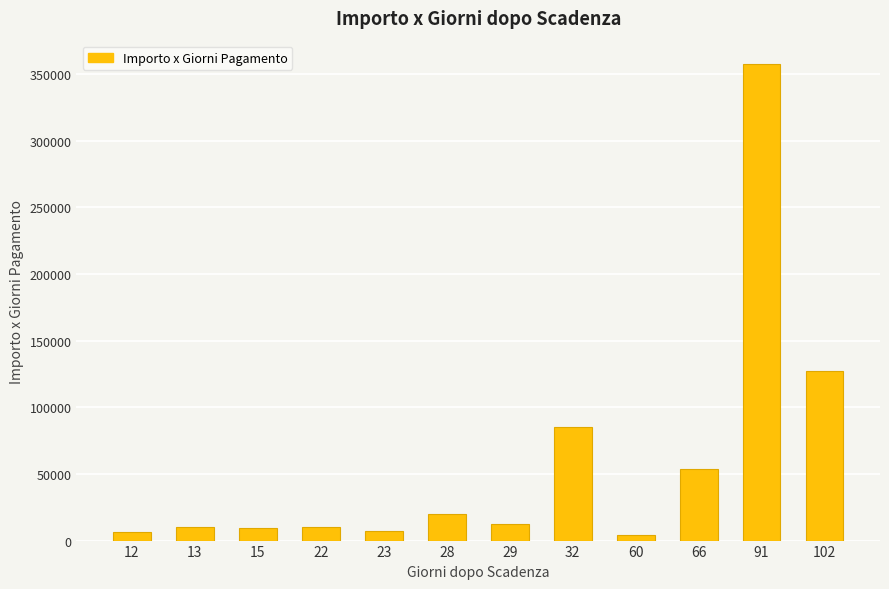

What is the maximum value shown in the chart?

357084.0